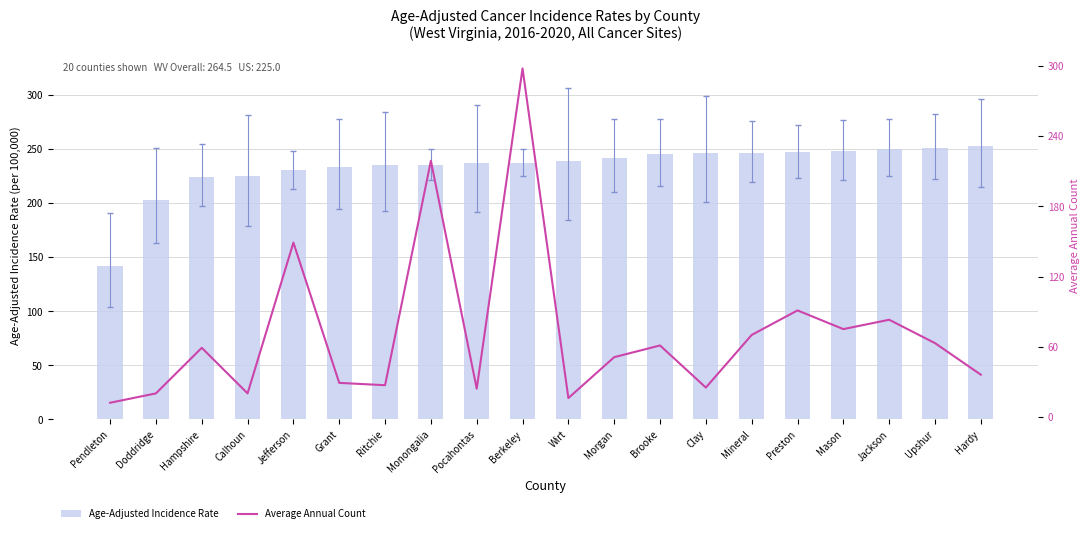

At Ritchie, list the series in order from largest to smallest.

Age-Adjusted Incidence Rate, Average Annual Count